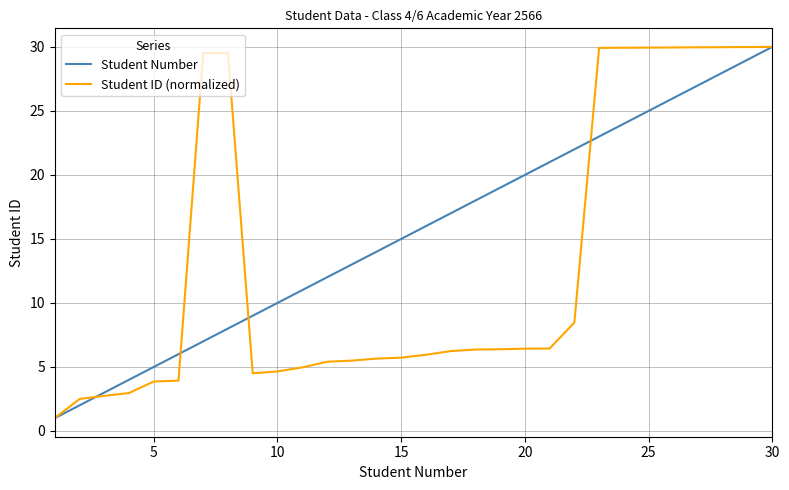

Which series has the largest total across all categories?

Student Number